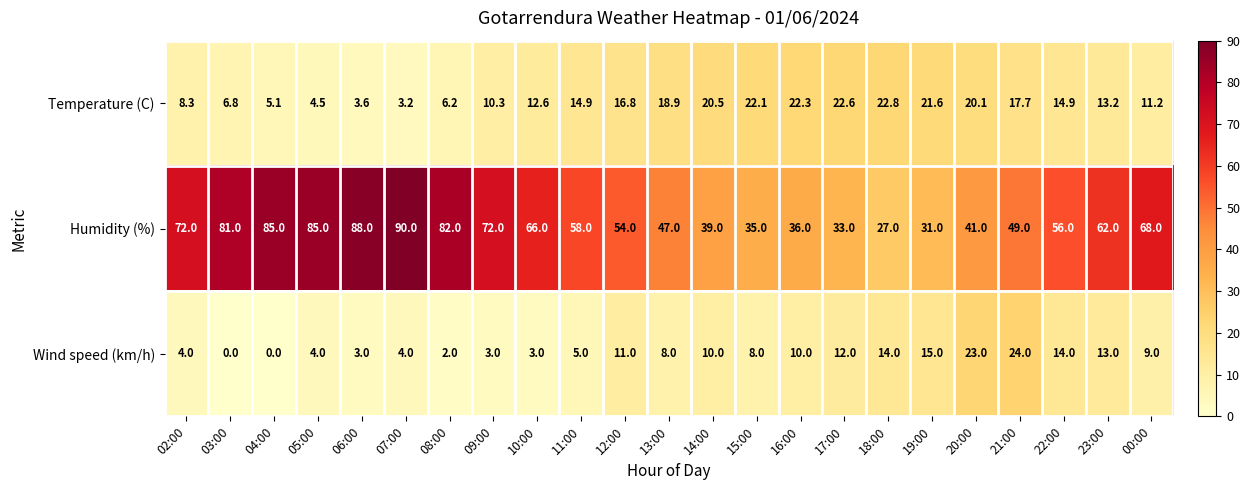

List the series in order of their peak value, highest first.

Humidity (%), Wind speed (km/h), Temperature (C)